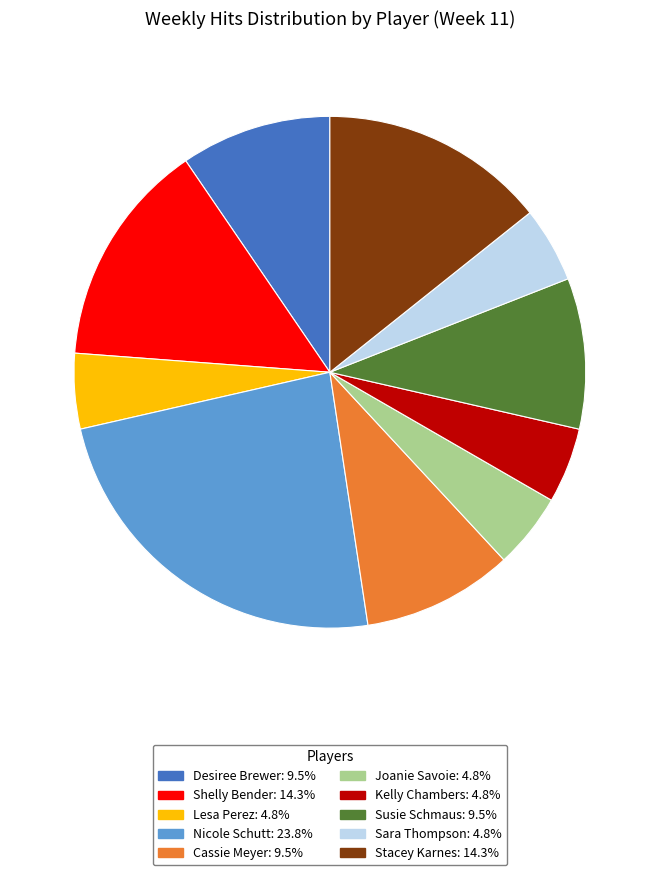

Is there a majority slice in this chart?

No